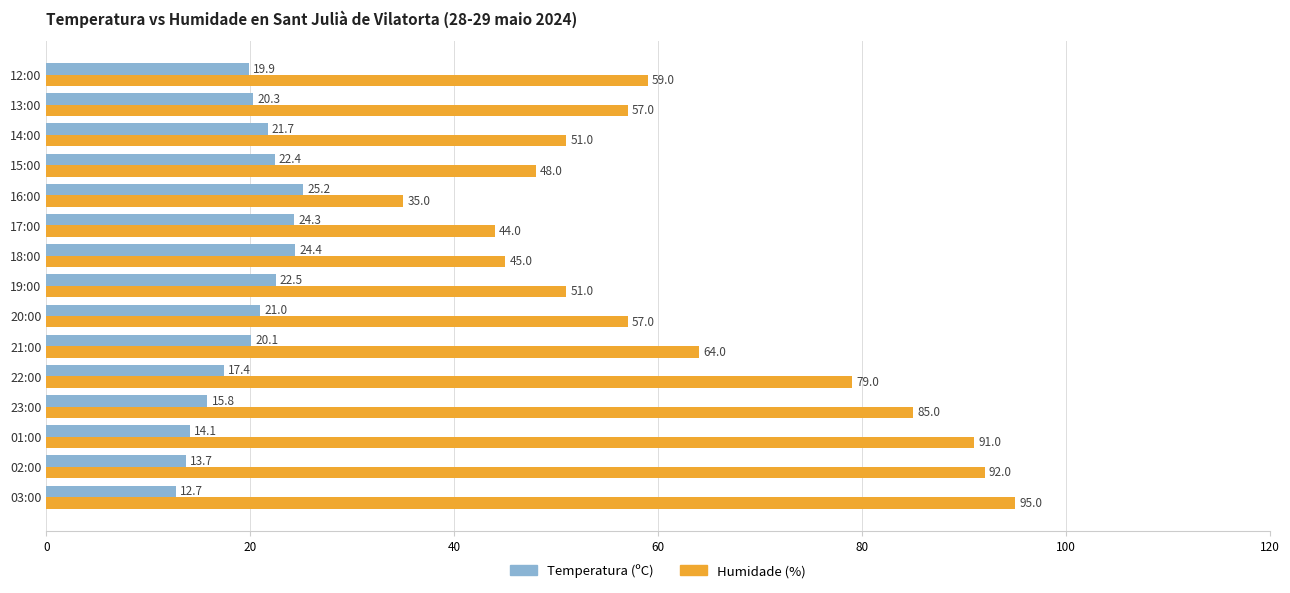

Rank the series by their average value, from highest to lowest.

Humidade (%), Temperatura (ºC)